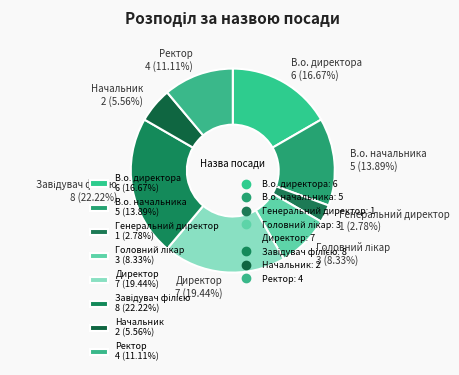

To the nearest percent, what portion does Начальник represent?

6%